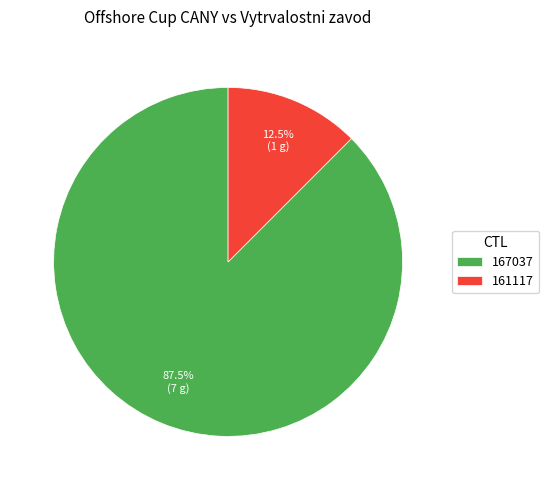

How much of the chart is everything except 167037?

12.5%